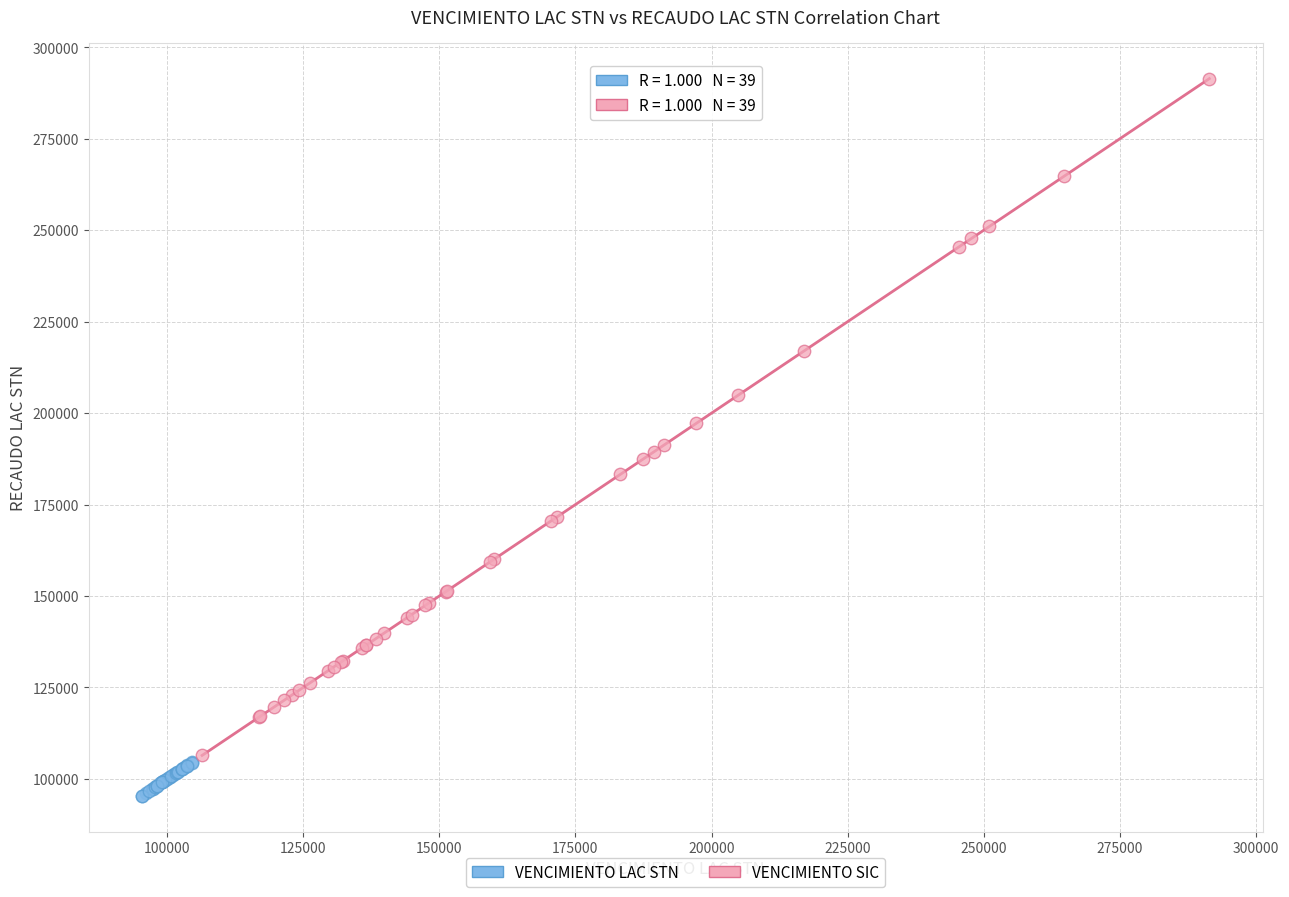

Which series has the widest spread of Y values?

VENCIMIENTO SIC